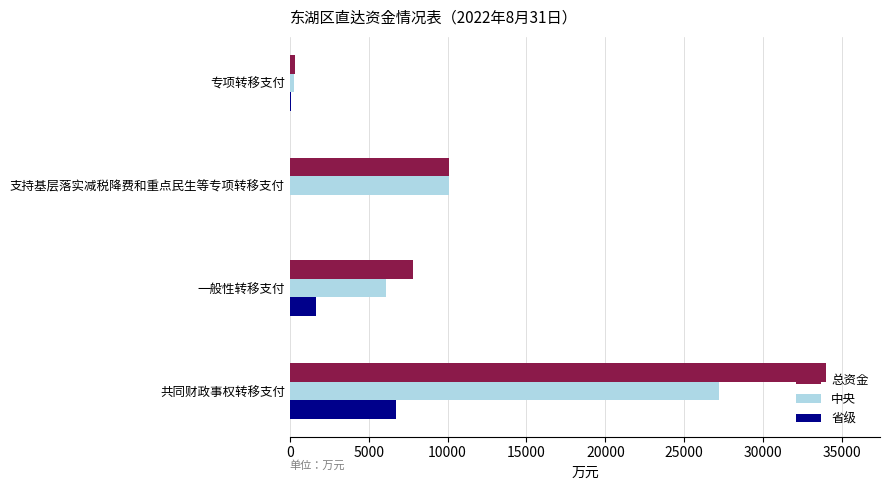

At which label is 中央 closest to 13715?

支持基层落实减税降费和重点民生等专项转移支付